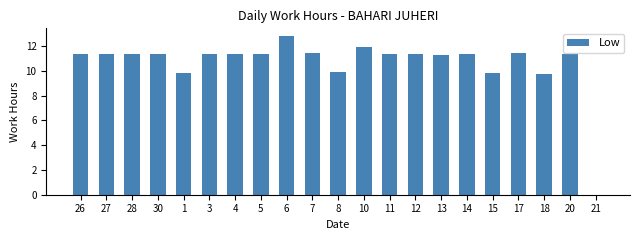

How many positive values are there?

20